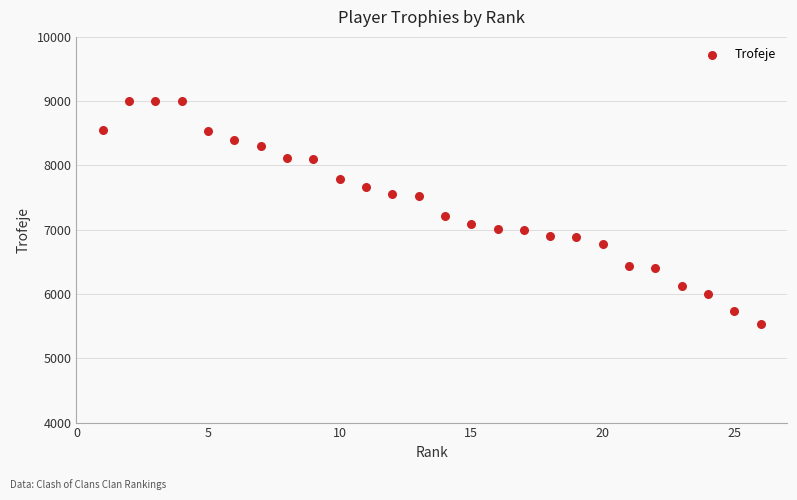

What is the range of X values (max minus min)?

25